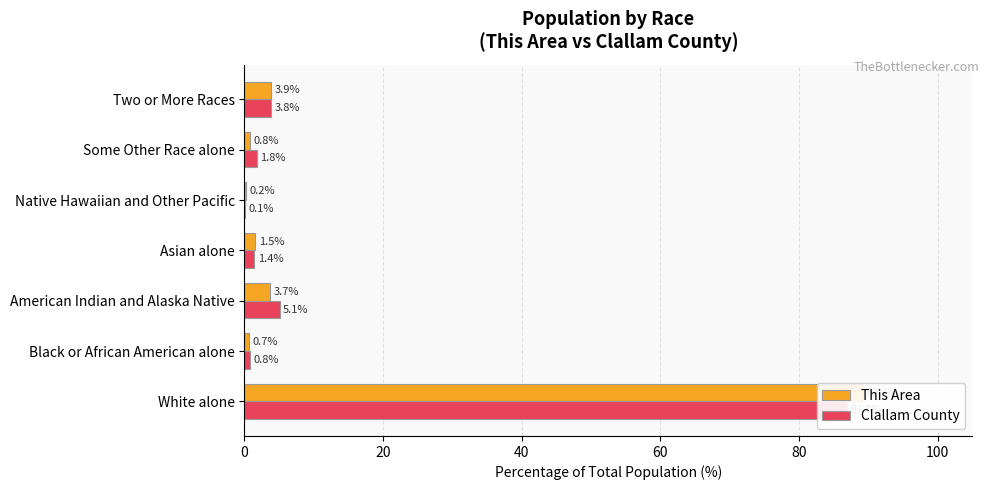

At how many categories does at least one series exceed 77?

1